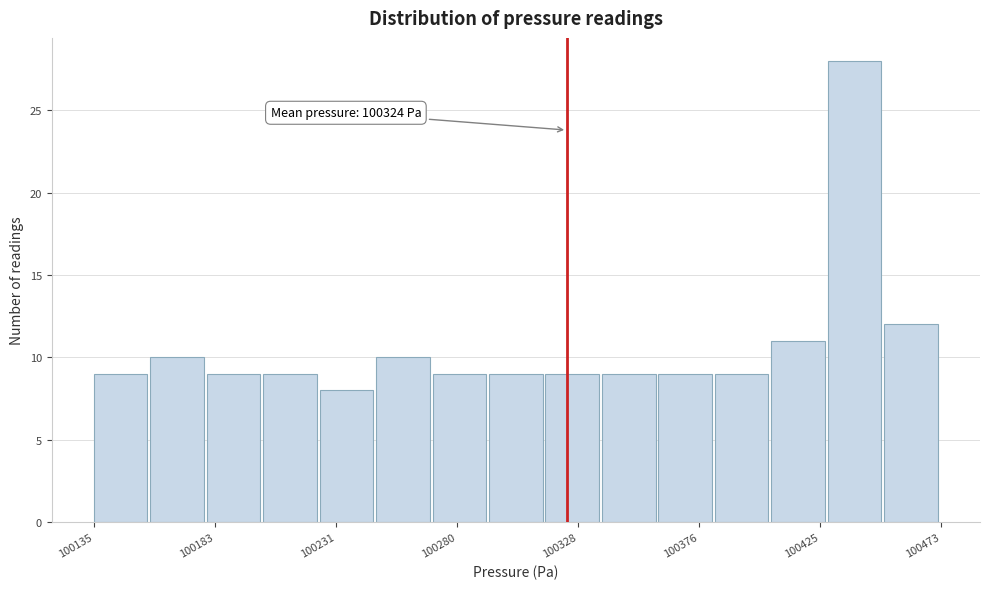

Over which range of the x-axis is the bar tallest?

100430 to 100450